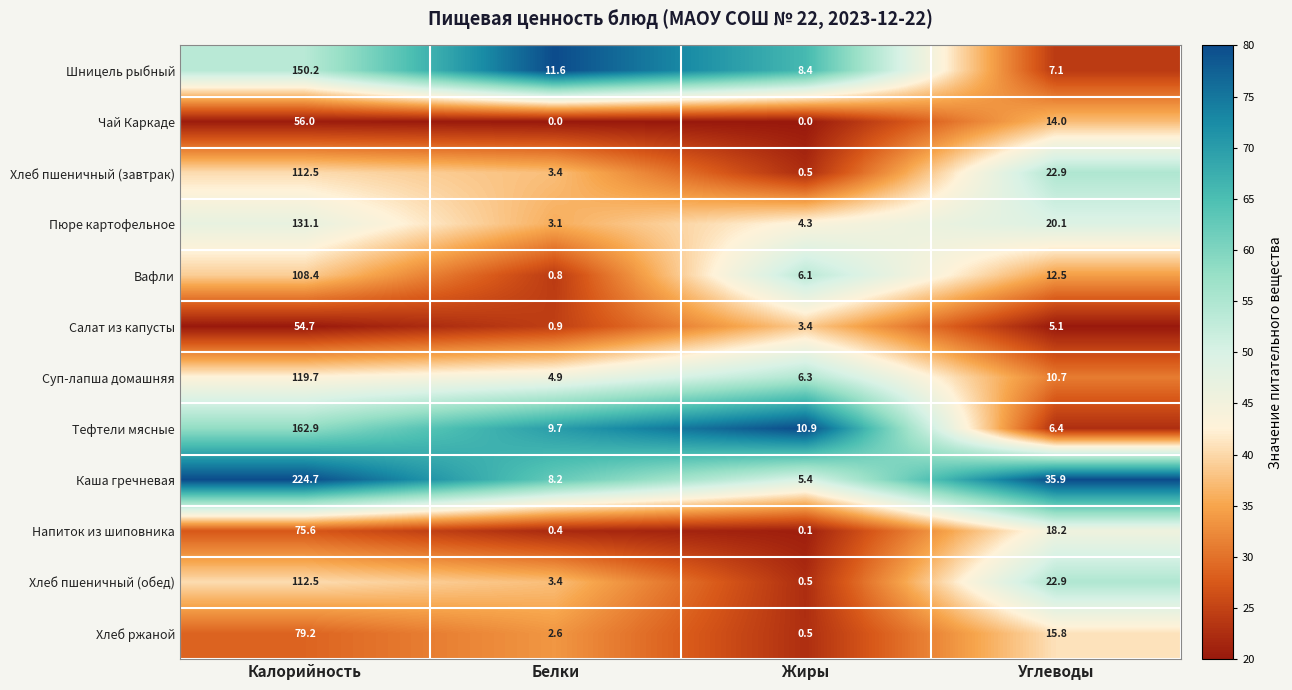

What is the total value across all series at Белки?

49.0